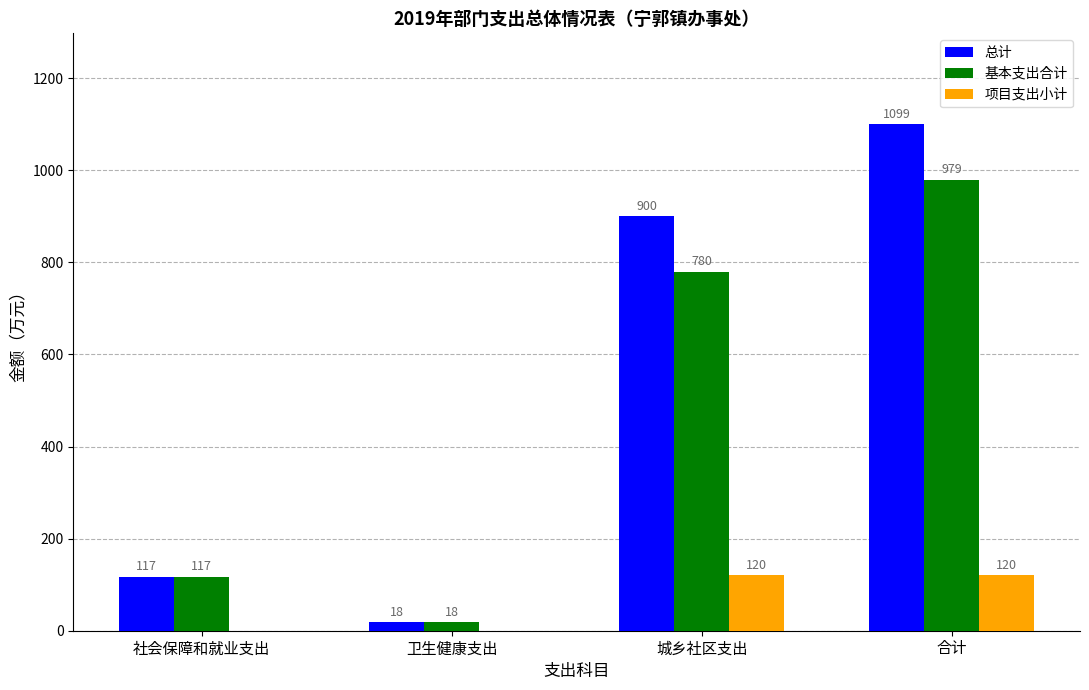

The value of 总计 at 城乡社区支出 is 900.0. True or false?

True